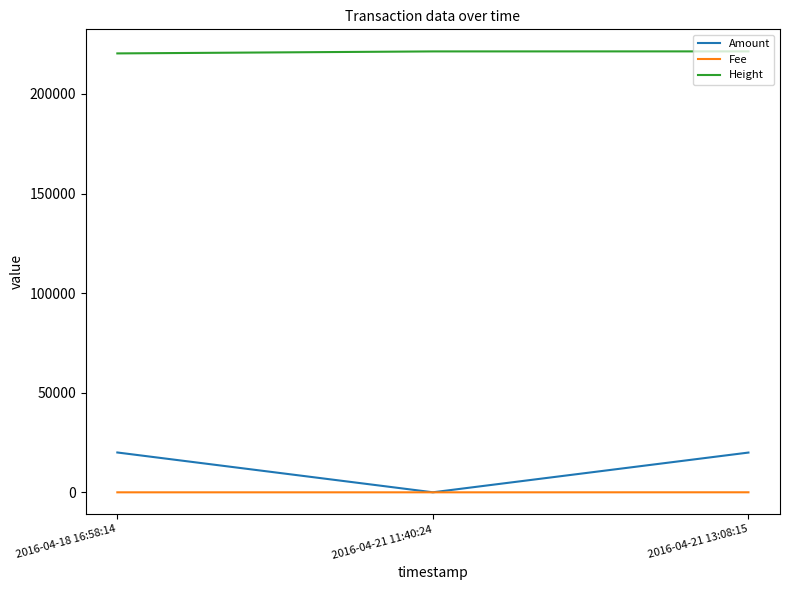

Which series has the widest spread of values?

Amount